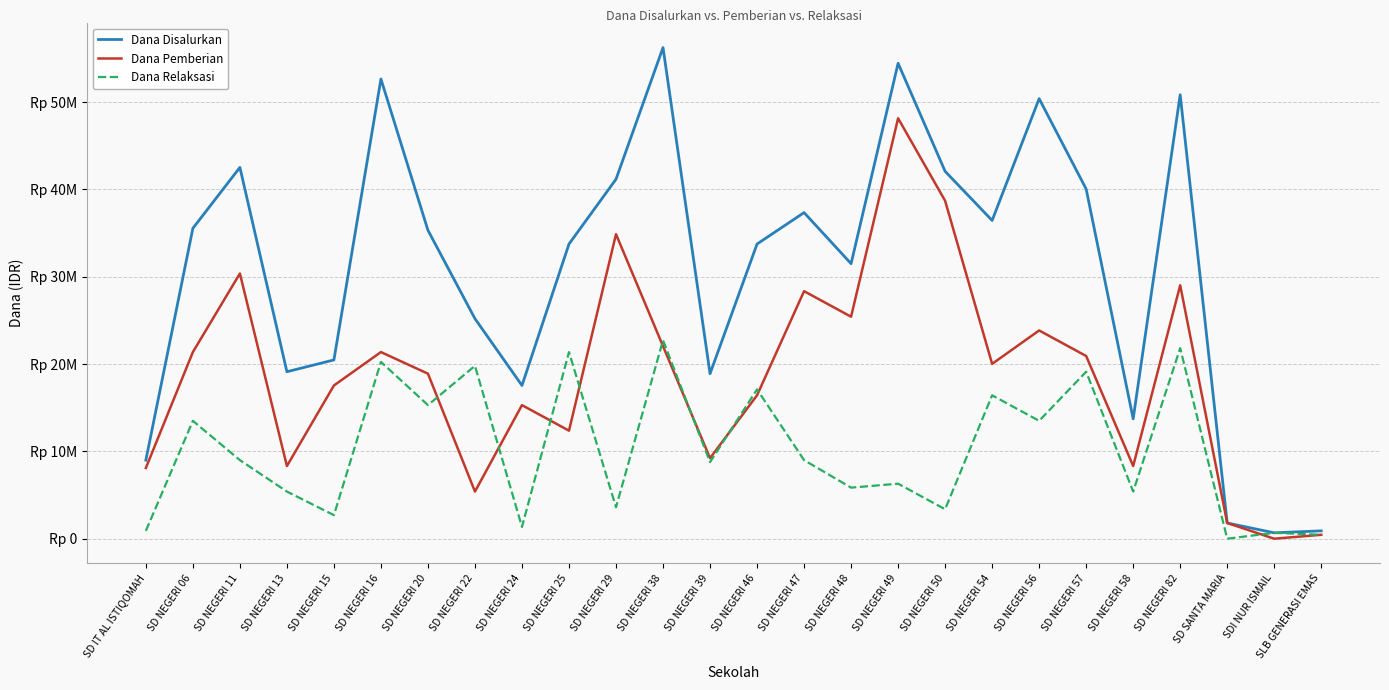

At how many categories does at least one series exceed 37791771?

9